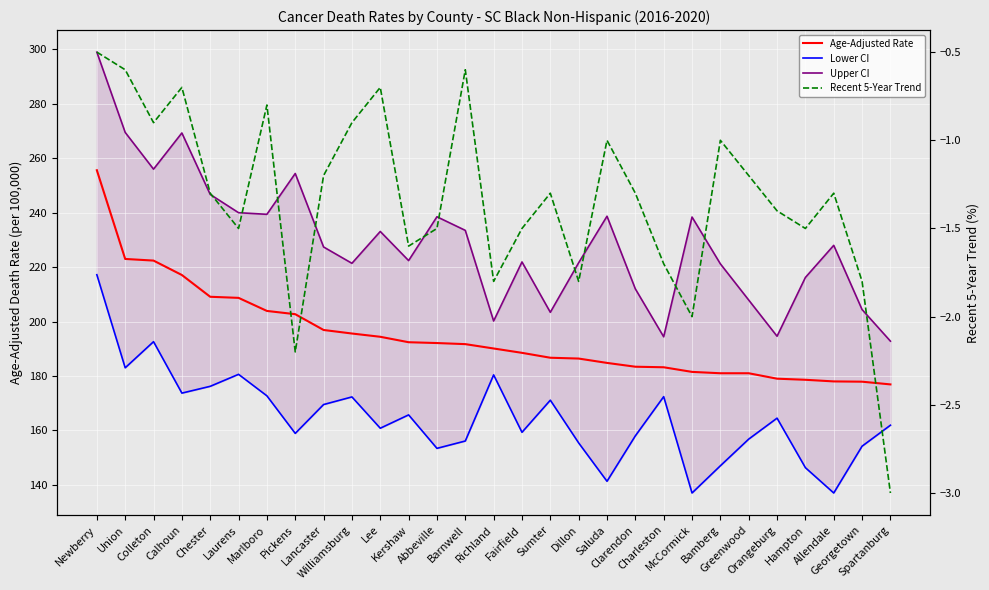

What is the difference between the Age-Adjusted Rate values at Abbeville and Saluda?

7.3